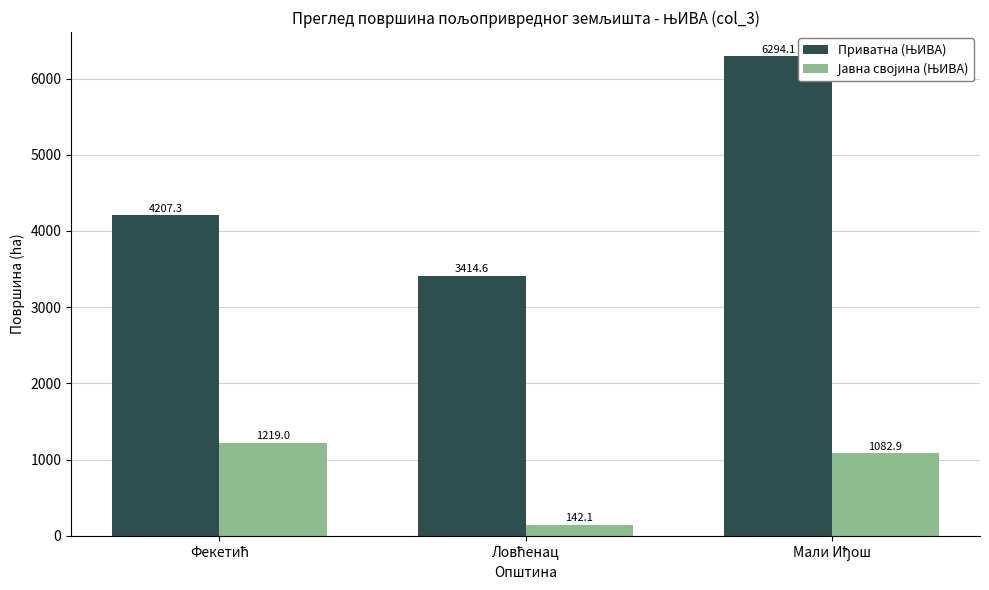

At how many categories does at least one series exceed 1542?

3